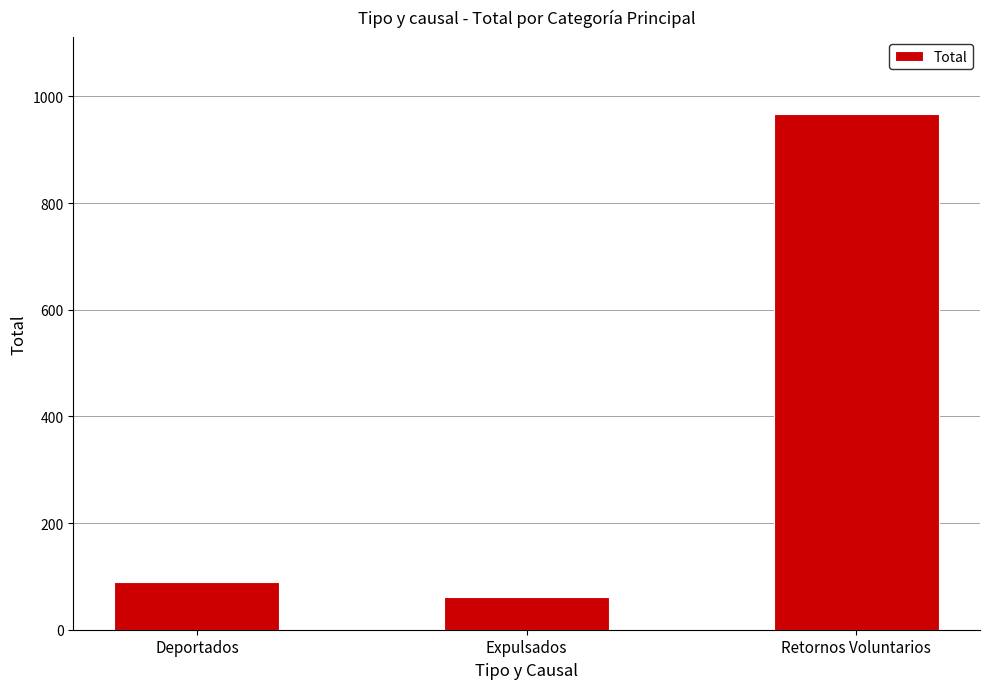

Approximately how many times larger is the value at Deportados compared to Retornos Voluntarios?

0.1